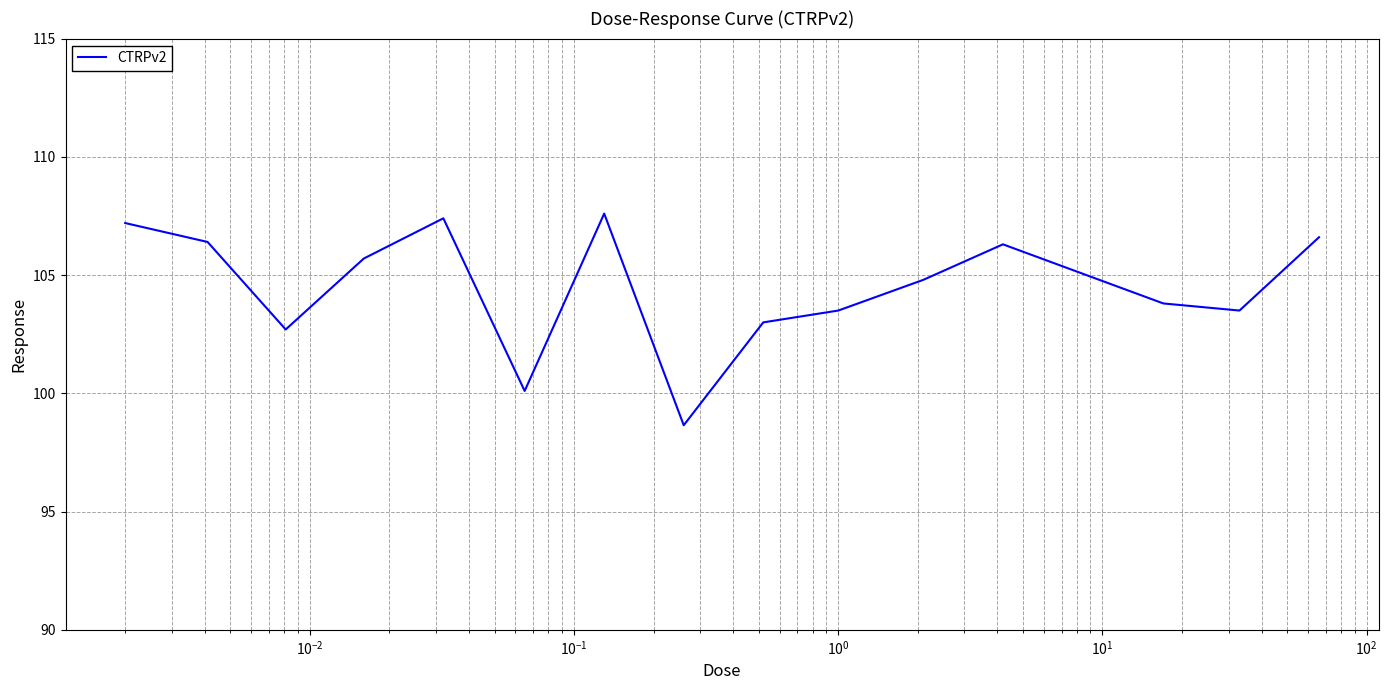

What is the difference between the second highest and second lowest values?

7.3